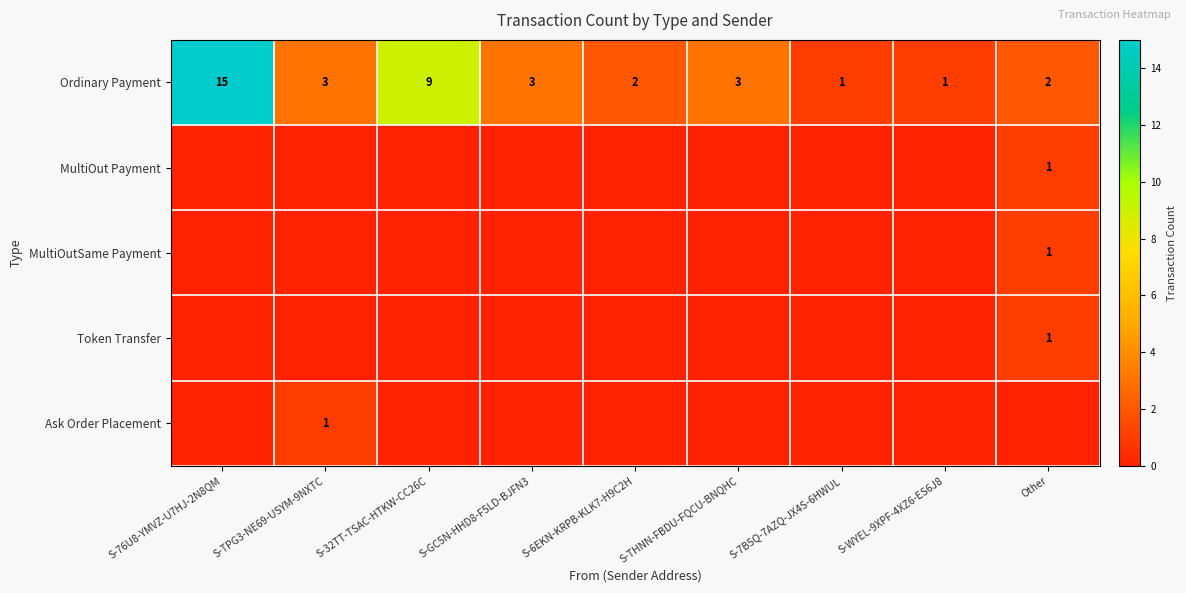

What is the maximum value shown in the chart?

15